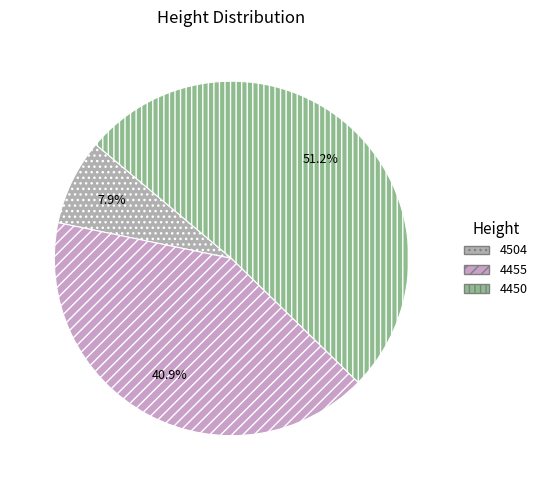

What percentage is the 4504 slice, to the nearest percent?

8%